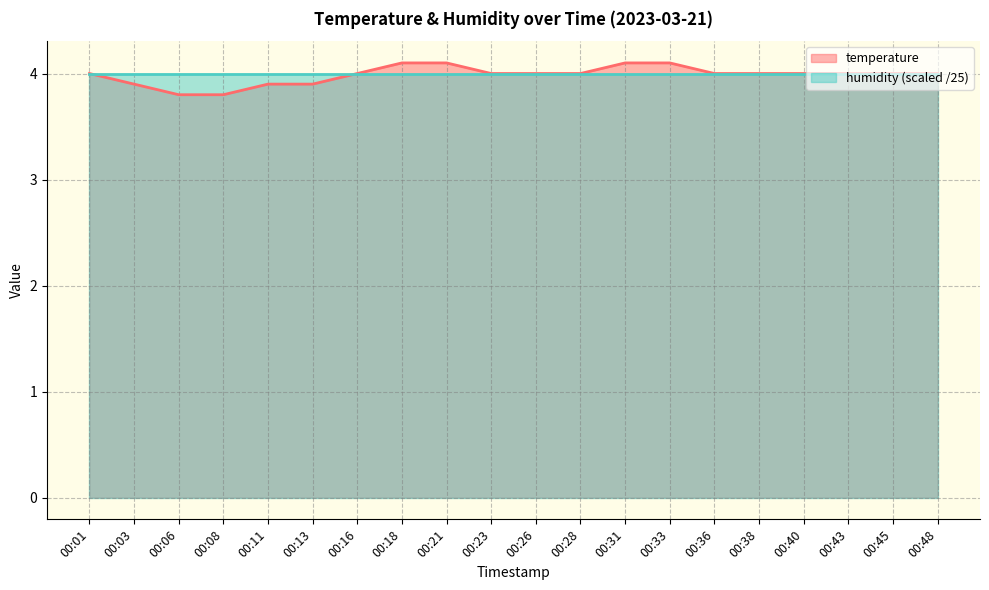

The value at 00:33 is 5.4. True or false?

False